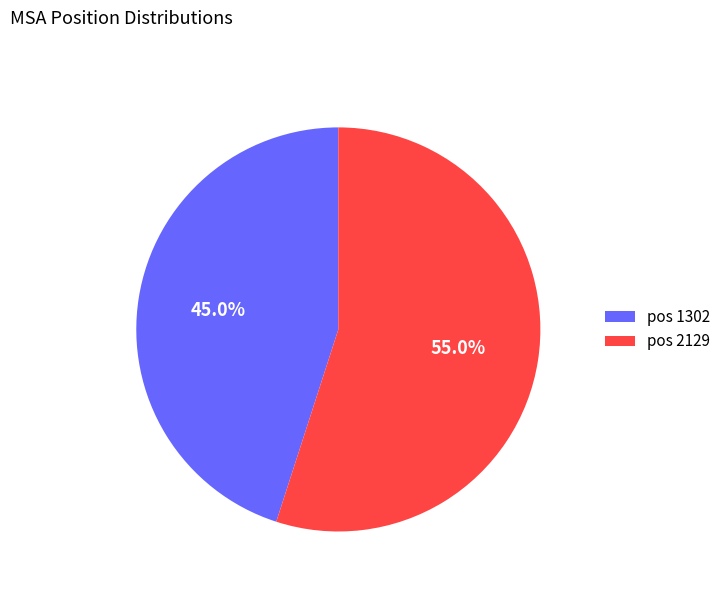

Rank the categories by value from lowest to highest.

pos 1302, pos 2129